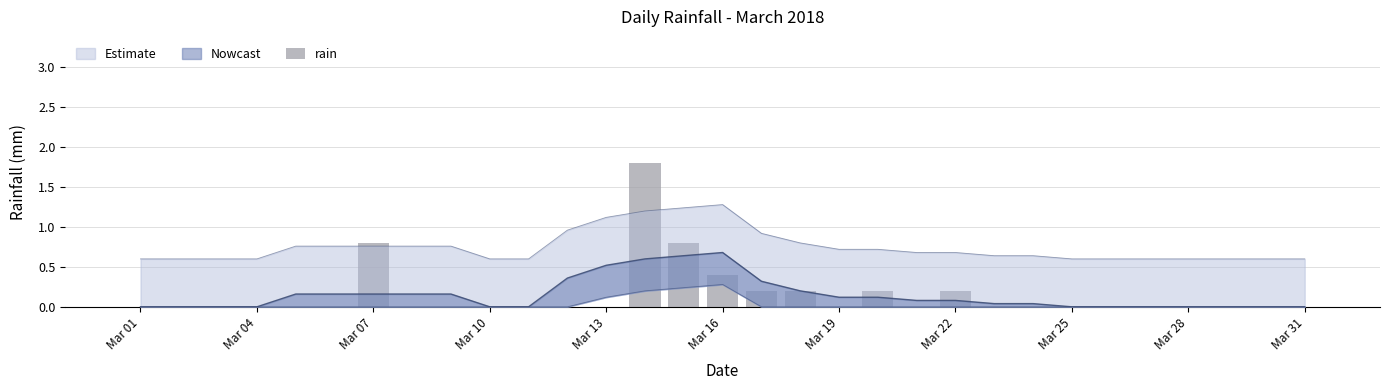

How many categories are shown in the chart?

31